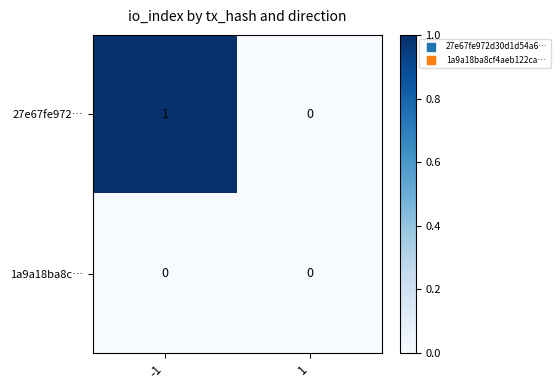

The value of 27e67fe972… at 1 is 0. True or false?

True